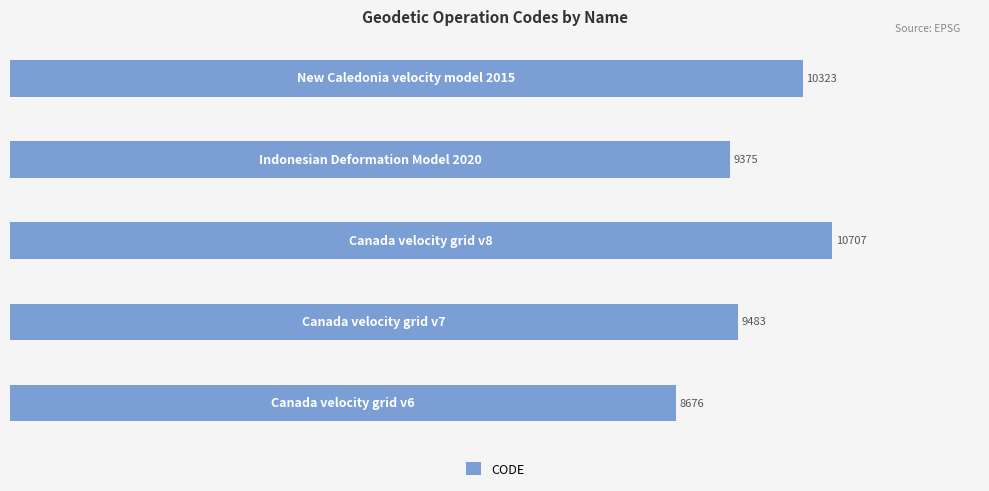

How many values are below 9483?

2